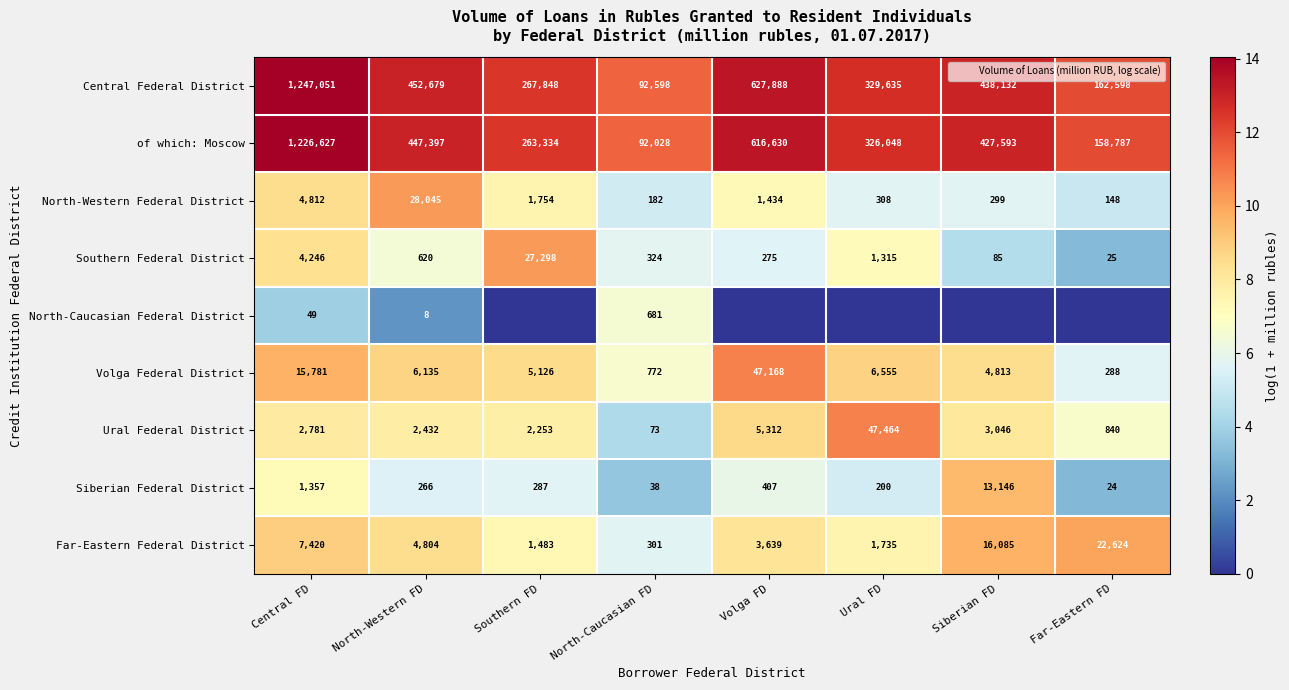

Is it true that Far-Eastern Federal District equals 8.2 at Volga FD?

True